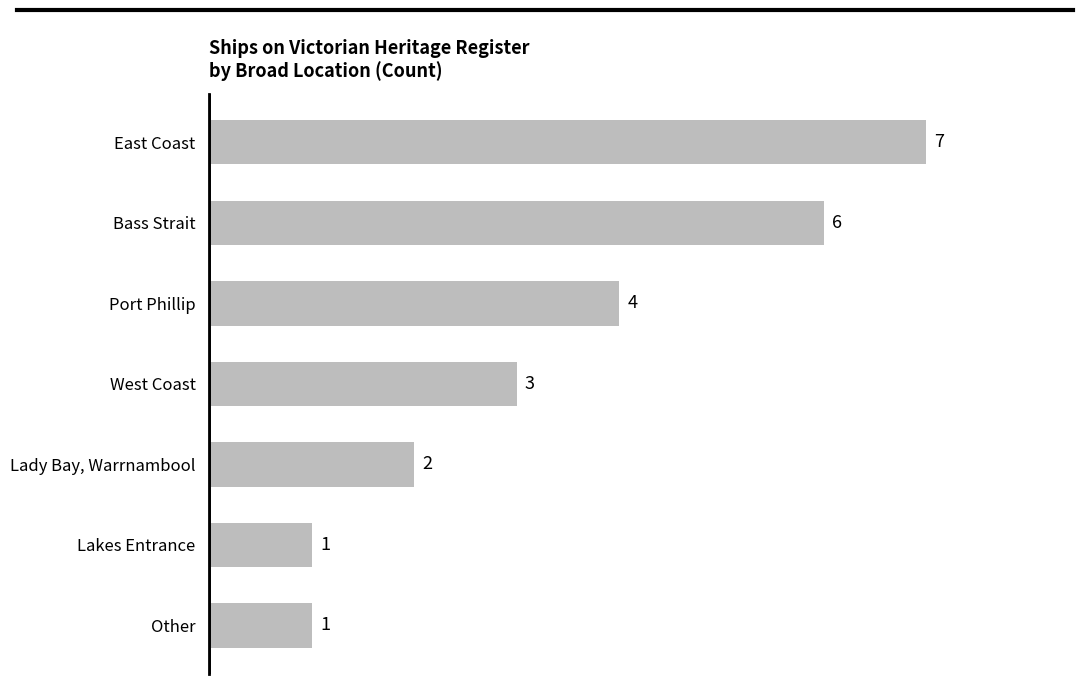

The value at Bass Strait is 3. True or false?

False